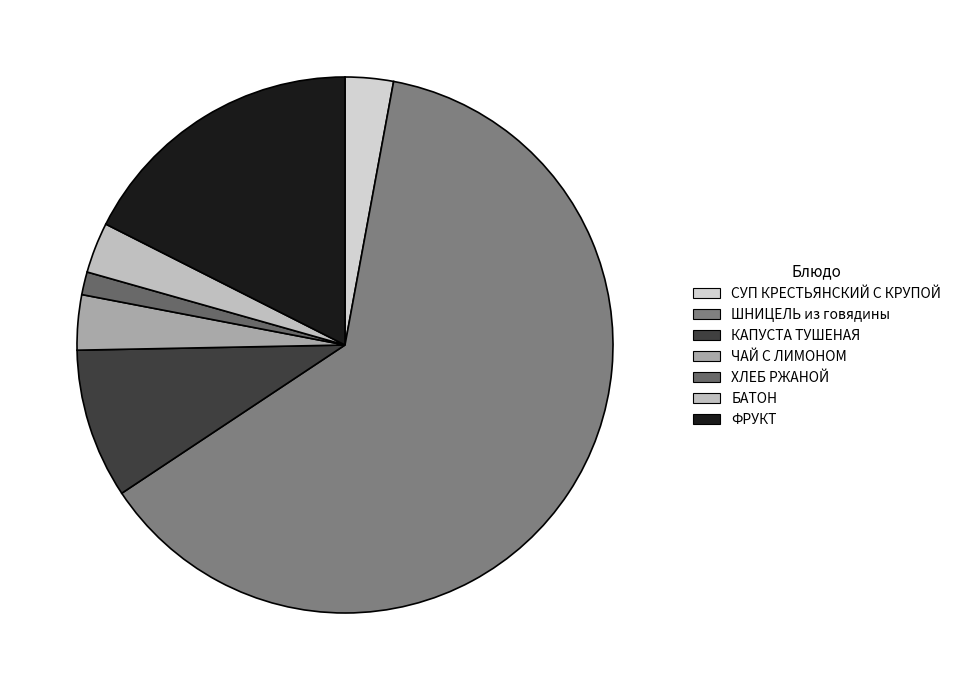

Which category has the smallest portion of the pie?

ХЛЕБ РЖАНОЙ